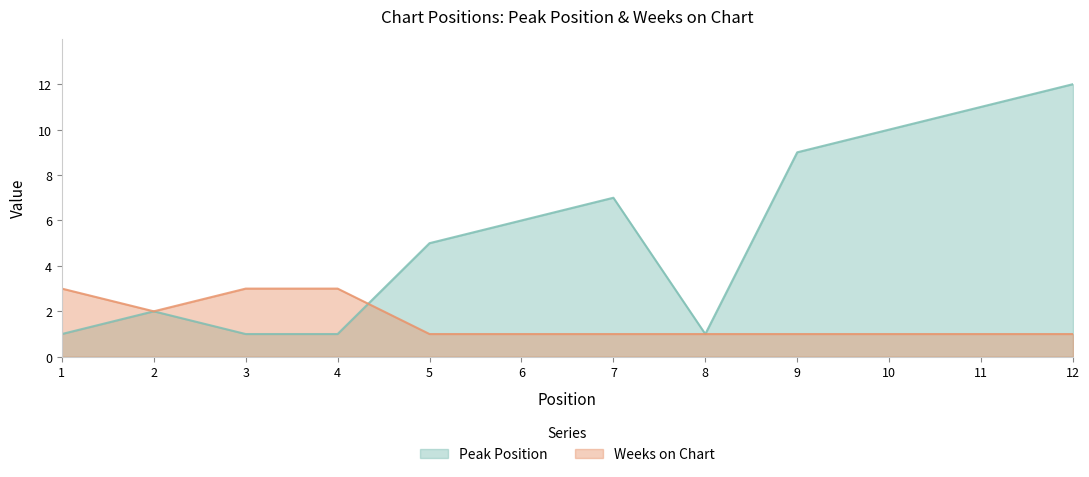

How many Weeks on Chart values are between 1 and 3?

12